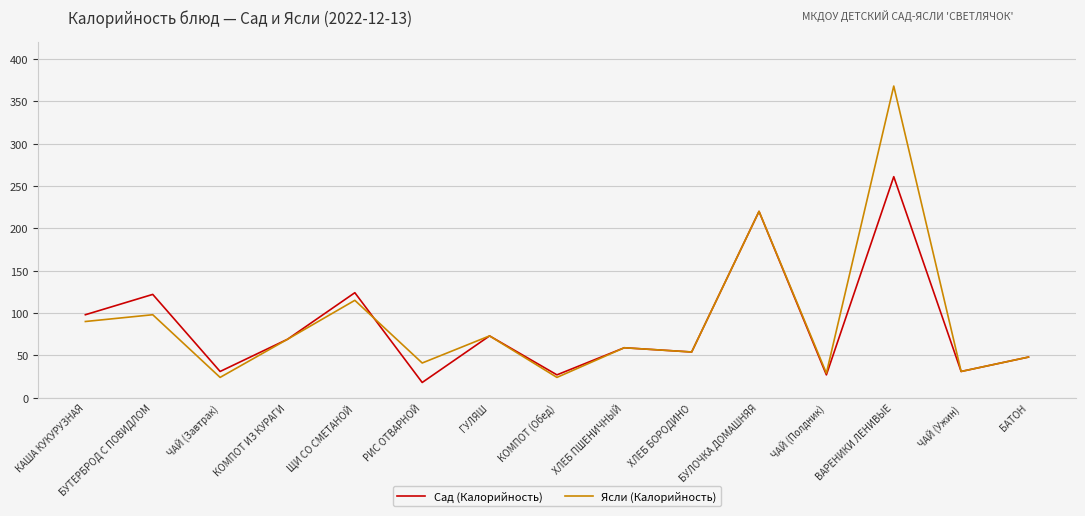

Which series has the largest range (max minus min)?

Ясли (Калорийность)